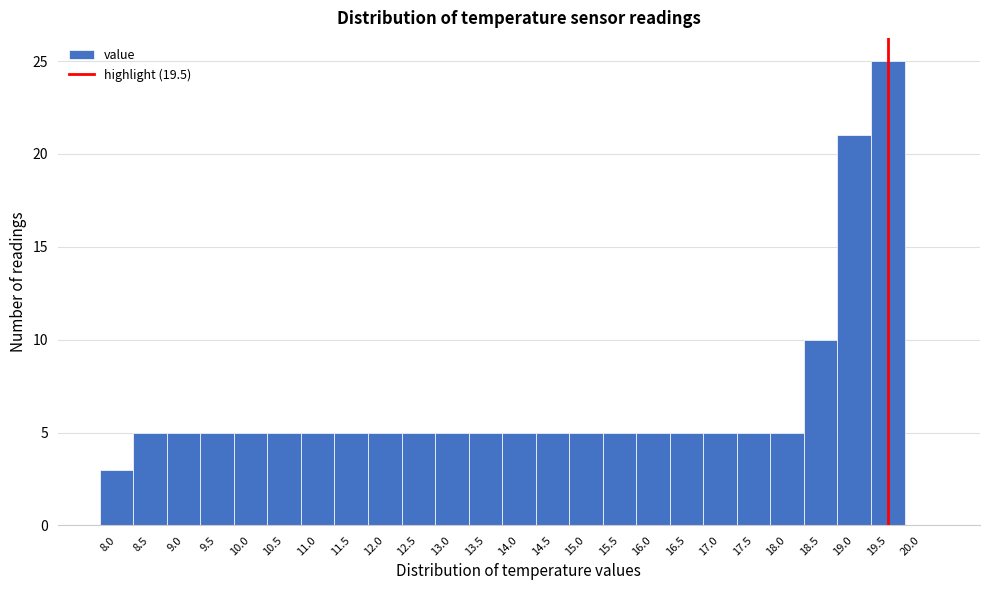

Reading left to right, list every bar in this chart as the range it spans on the x-axis followed by its height. The values are not printed on the chart, so give them approximately, as read against the axis.

7.75 to 8.25: 3
8.25 to 8.75: 5
8.75 to 9.25: 5
9.25 to 9.75: 5
9.75 to 10.25: 5
10.25 to 10.75: 5
10.75 to 11.25: 5
11.25 to 11.75: 5
11.75 to 12.25: 5
12.25 to 12.75: 5
12.75 to 13.25: 5
13.25 to 13.75: 5
13.75 to 14.25: 5
14.25 to 14.75: 5
14.75 to 15.25: 5
15.25 to 15.75: 5
15.75 to 16.25: 5
16.25 to 16.75: 5
16.75 to 17.25: 5
17.25 to 17.75: 5
17.75 to 18.25: 5
18.25 to 18.75: 10
18.75 to 19.25: 21
19.25 to 19.75: 25
19.75 to 20.25: 0